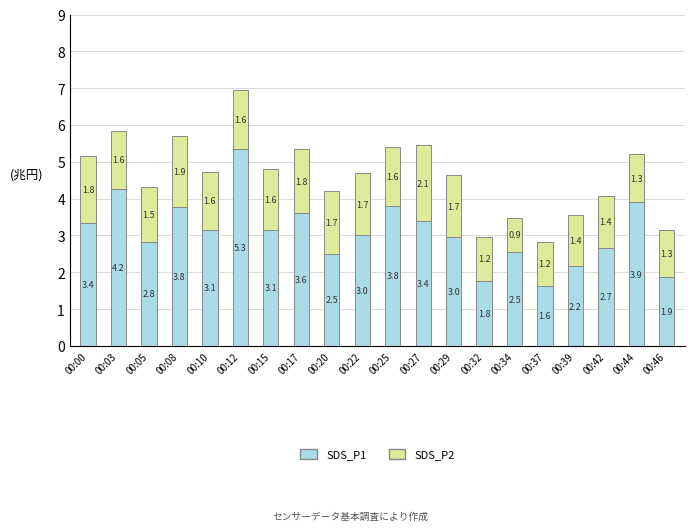

Is it true that SDS_P1 equals 1.1 at 00:08?

False